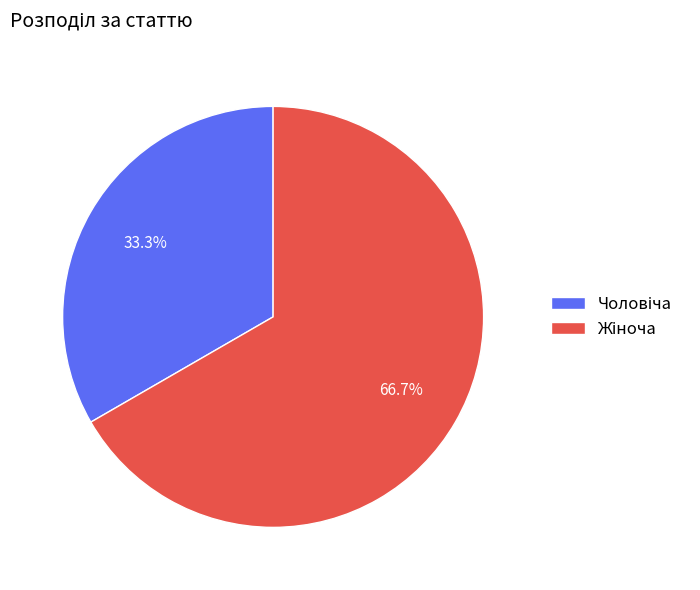

Does any single category account for the majority?

Yes